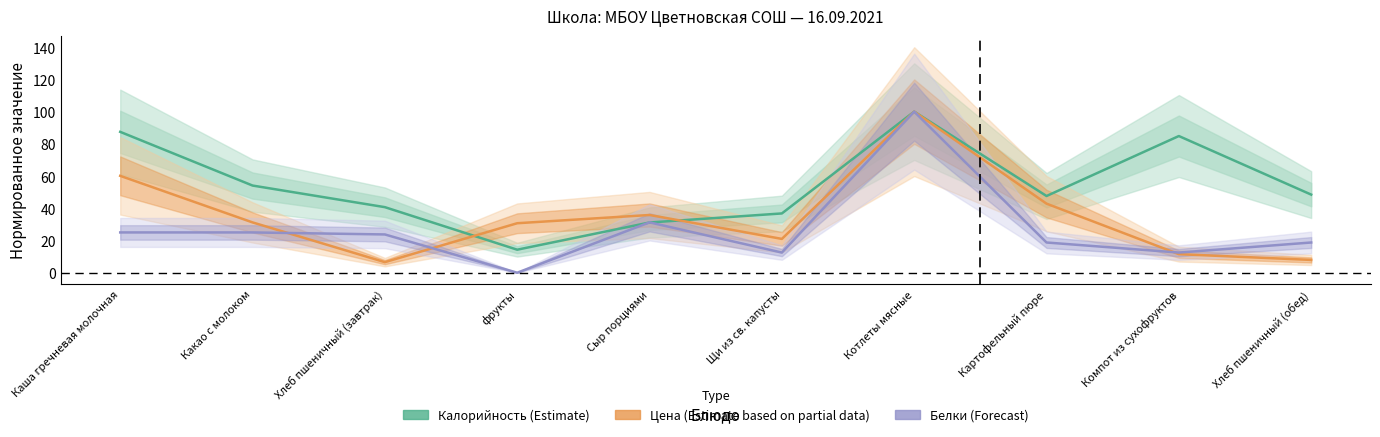

True or false: Цена (Estimate based on partial data) has more than 1 points higher than both neighbors.

True